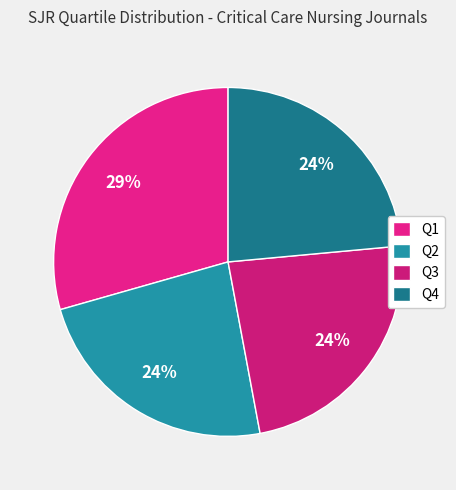

Rank the categories by value from lowest to highest.

Q2, Q3, Q4, Q1